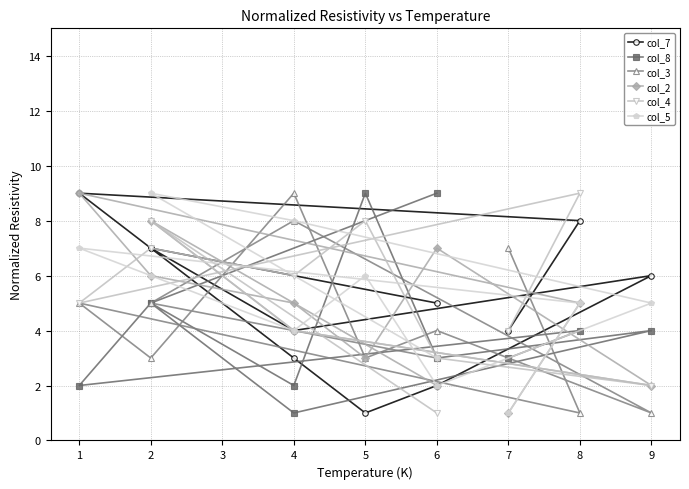

Count the number of data series in this chart.

6